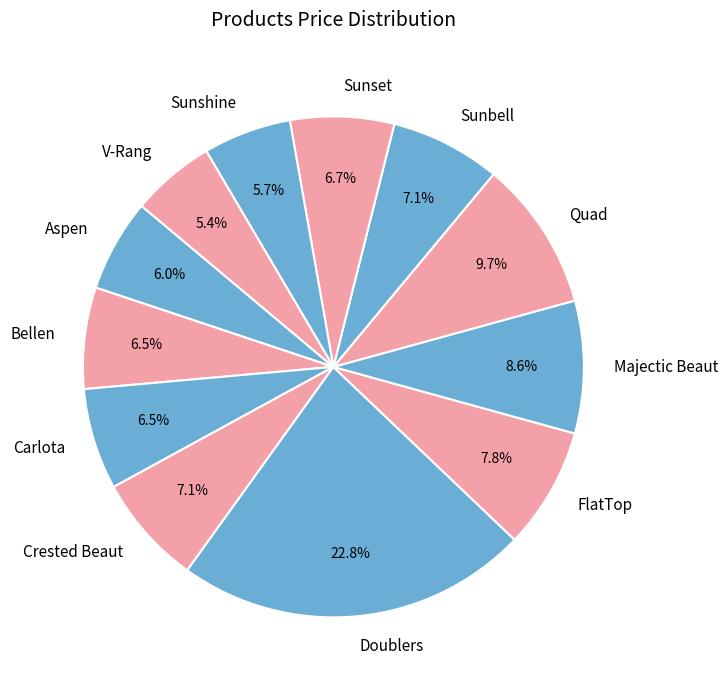

What percentage is the Aspen slice, to the nearest percent?

6%